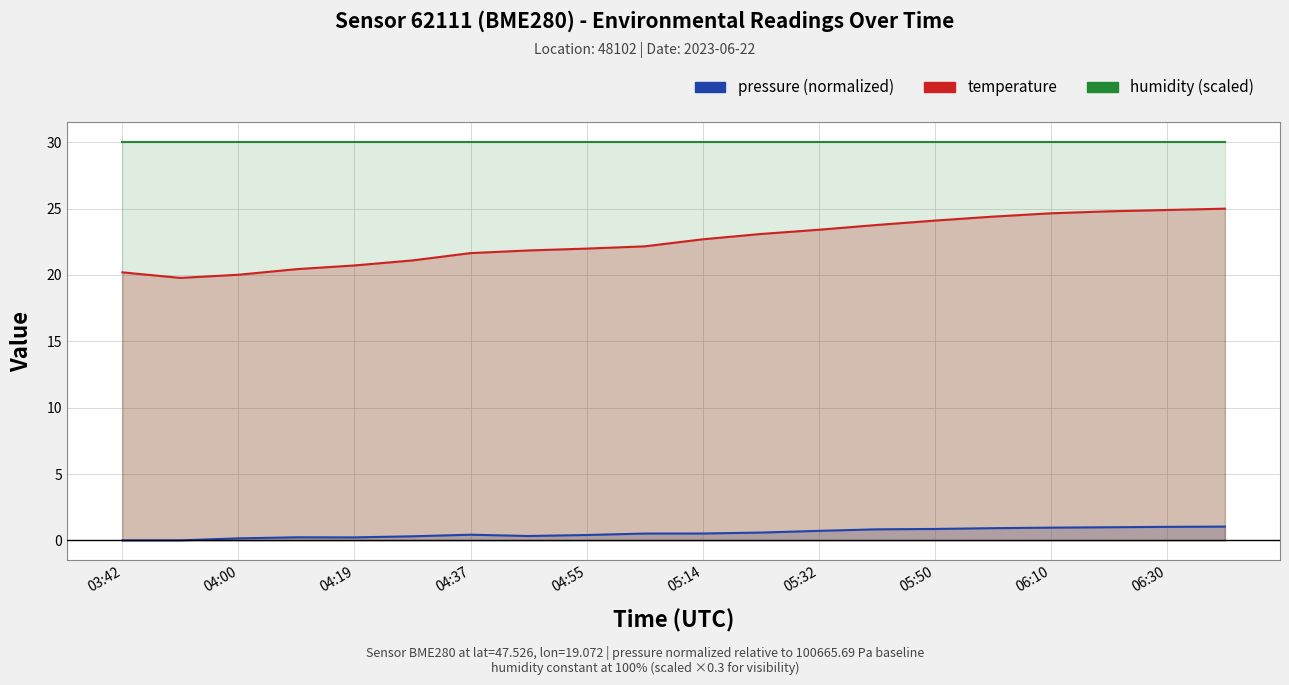

Reading right to left, extract all data points from this chart.

pressure (normalized): 1.0	1.0	1.0	1.0	0.9	0.9	0.8	0.7	0.6	0.5	0.5	0.4	0.3	0.4	0.3	0.2	0.2	0.1	0.0	0.0
temperature: 25.0	24.9	24.8	24.6	24.4	24.1	23.8	23.4	23.1	22.7	22.2	22.0	21.9	21.6	21.1	20.7	20.4	20.0	19.8	20.2
humidity (scaled): 30.0	30.0	30.0	30.0	30.0	30.0	30.0	30.0	30.0	30.0	30.0	30.0	30.0	30.0	30.0	30.0	30.0	30.0	30.0	30.0